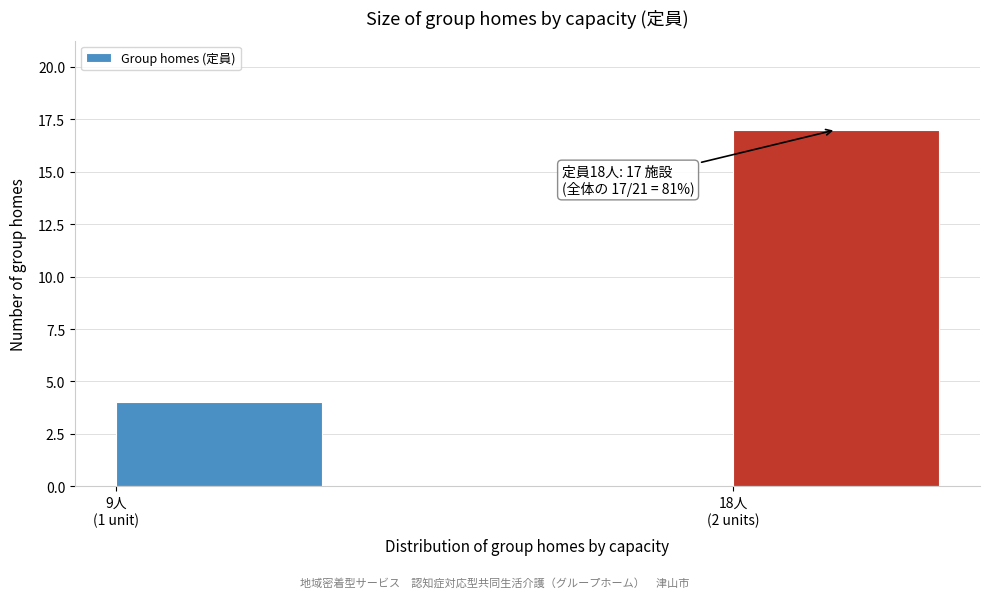

Reading right to left, extract all data points from this chart.

17	4